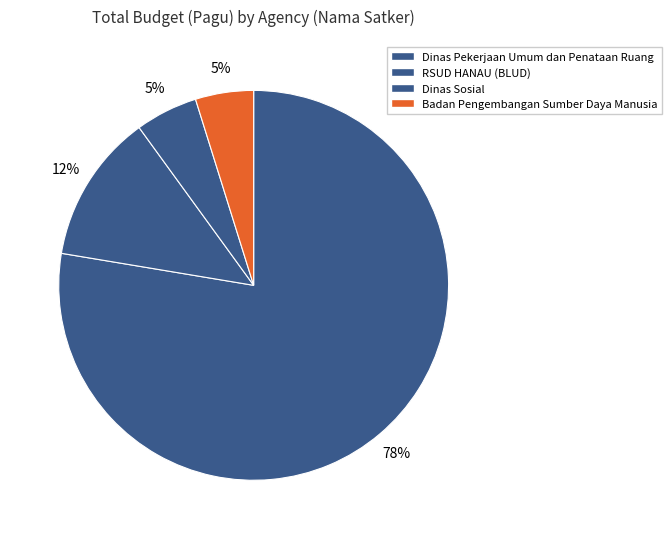

To the nearest percent, what is the difference between the largest and smallest slice percentages?

73%